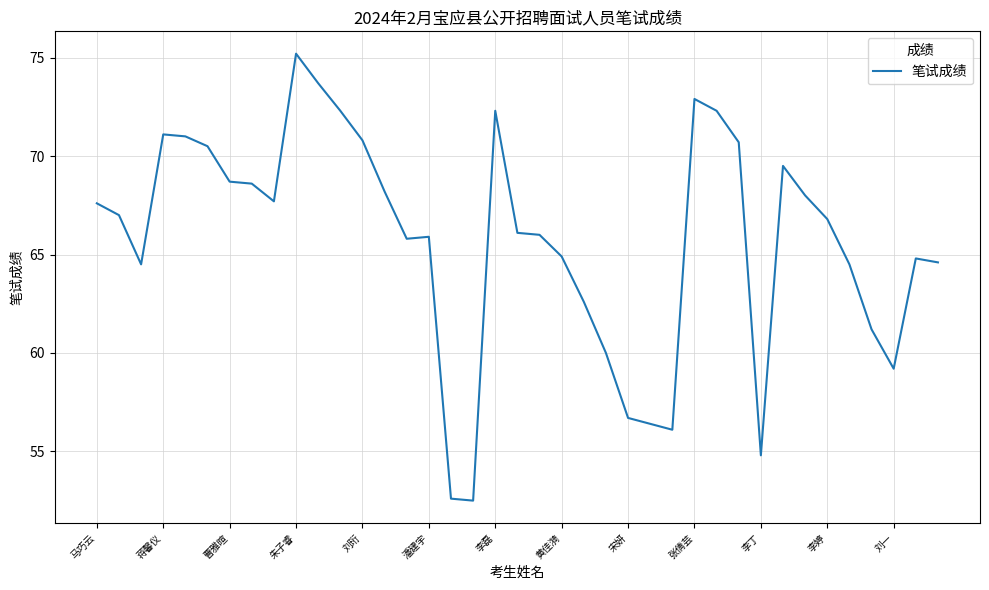

Reading left to right, transcribe all the data shown in this chart.

67.6	67.0	64.5	71.1	71.0	70.5	68.7	68.6	67.7	75.2	73.7	72.3	70.8	68.2	65.8	65.9	52.6	52.5	72.3	66.1	66.0	64.9	62.6	60.0	56.7	56.4	56.1	72.9	72.3	70.7	54.8	69.5	68.0	66.8	64.5	61.2	59.2	64.8	64.6